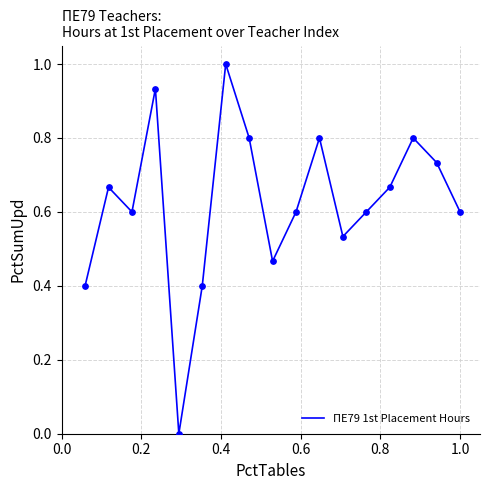

What is the maximum value shown in the chart?

1.0